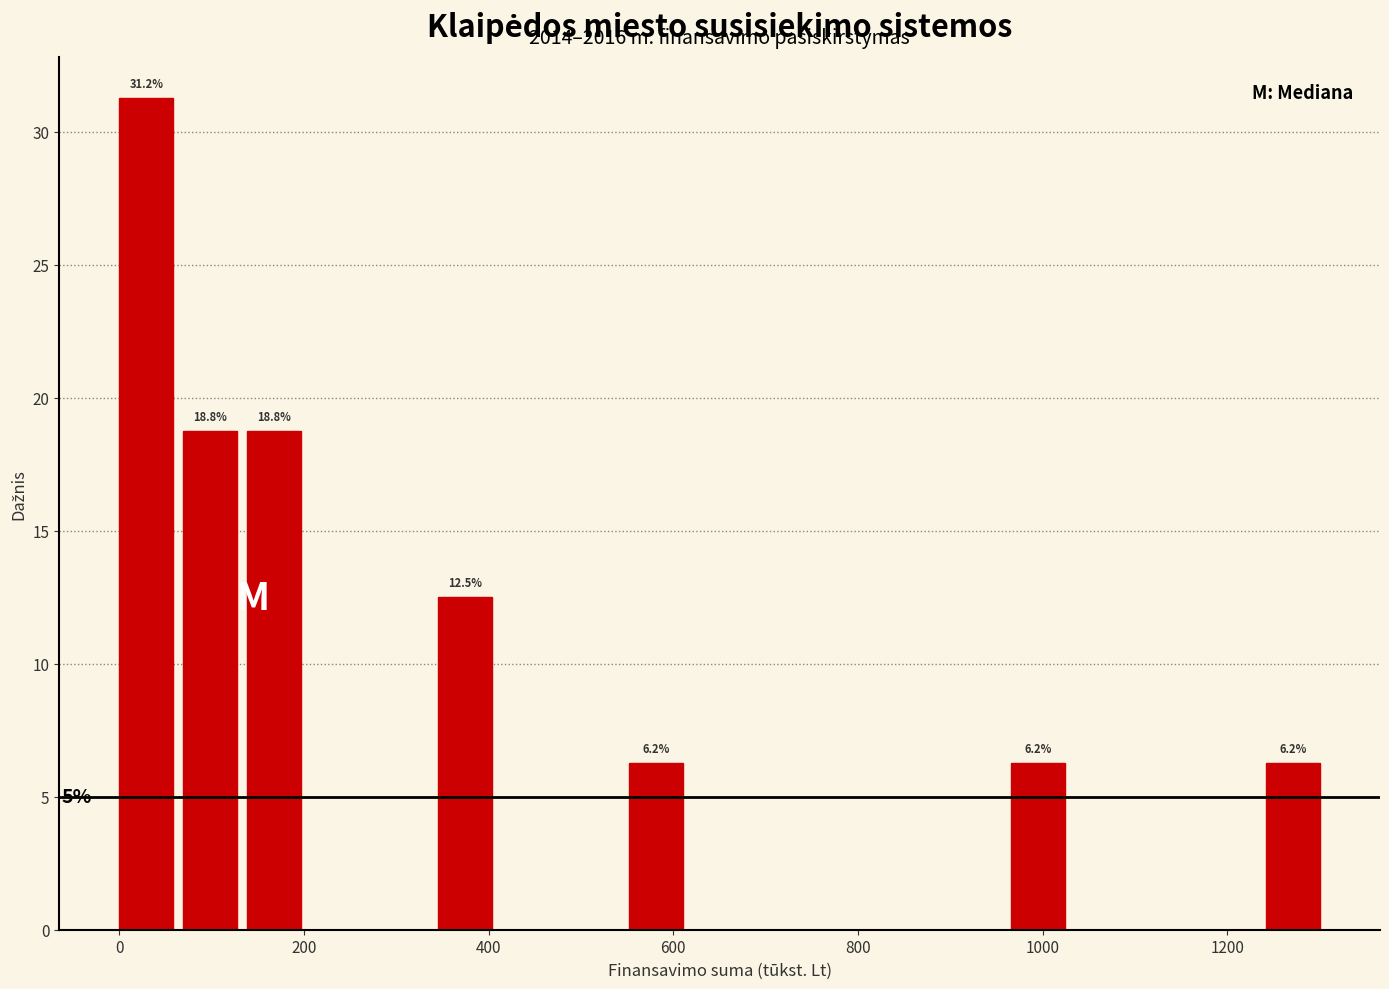

Around what value on the x-axis is the tallest bar? Give the approximate position of its centre, as read against the axis.

20